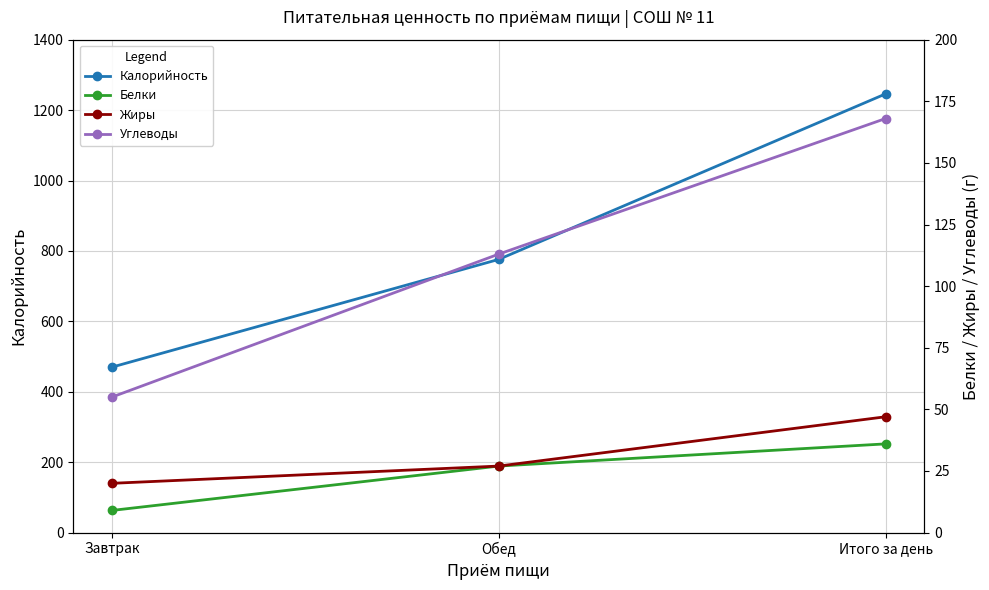

What is the value of the Калорийность point at the 2nd from the left?

776